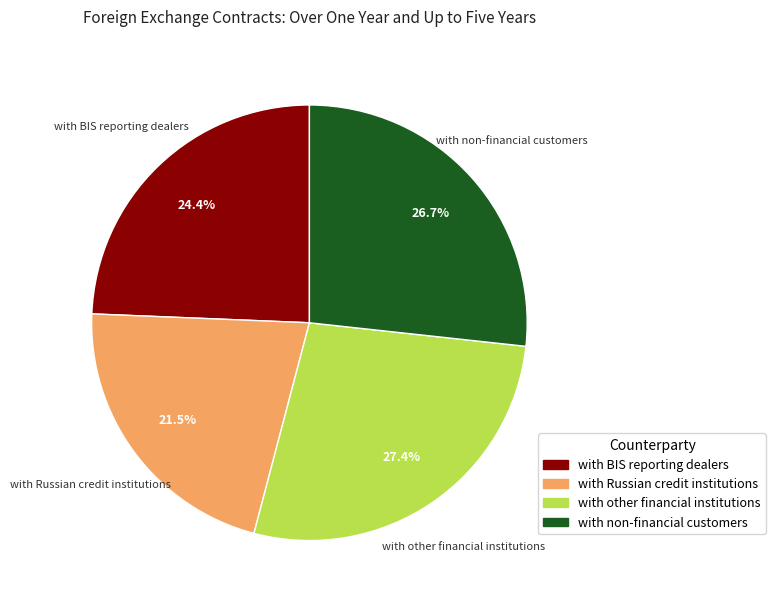

Rank the categories by value from lowest to highest.

with Russian credit institutions, with BIS reporting dealers, with non-financial customers, with other financial institutions